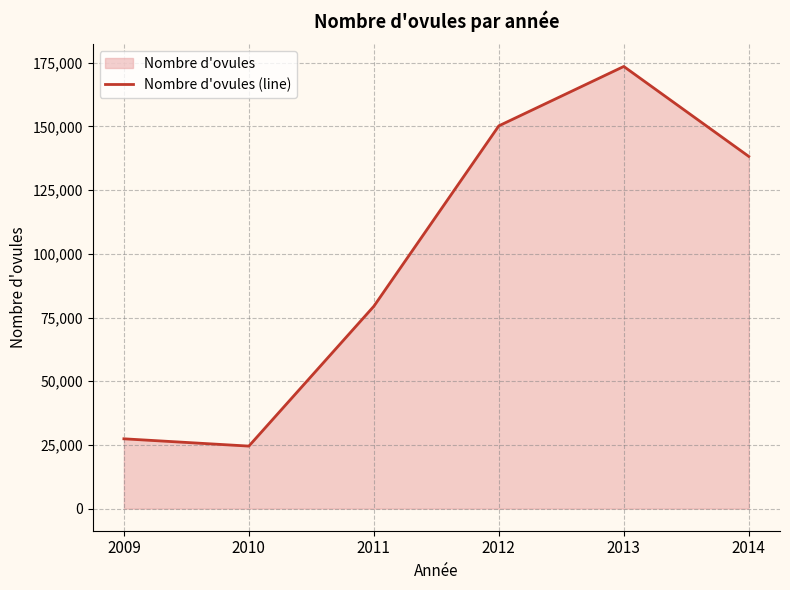

True or false: there are more than 1 points higher than both neighbors.

False